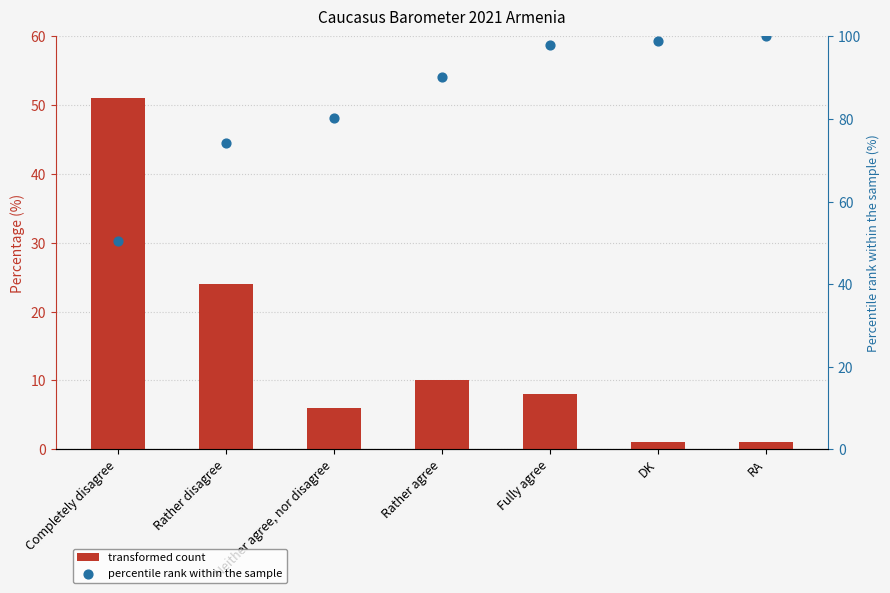

At which category is the sum across all series the highest?

Fully agree